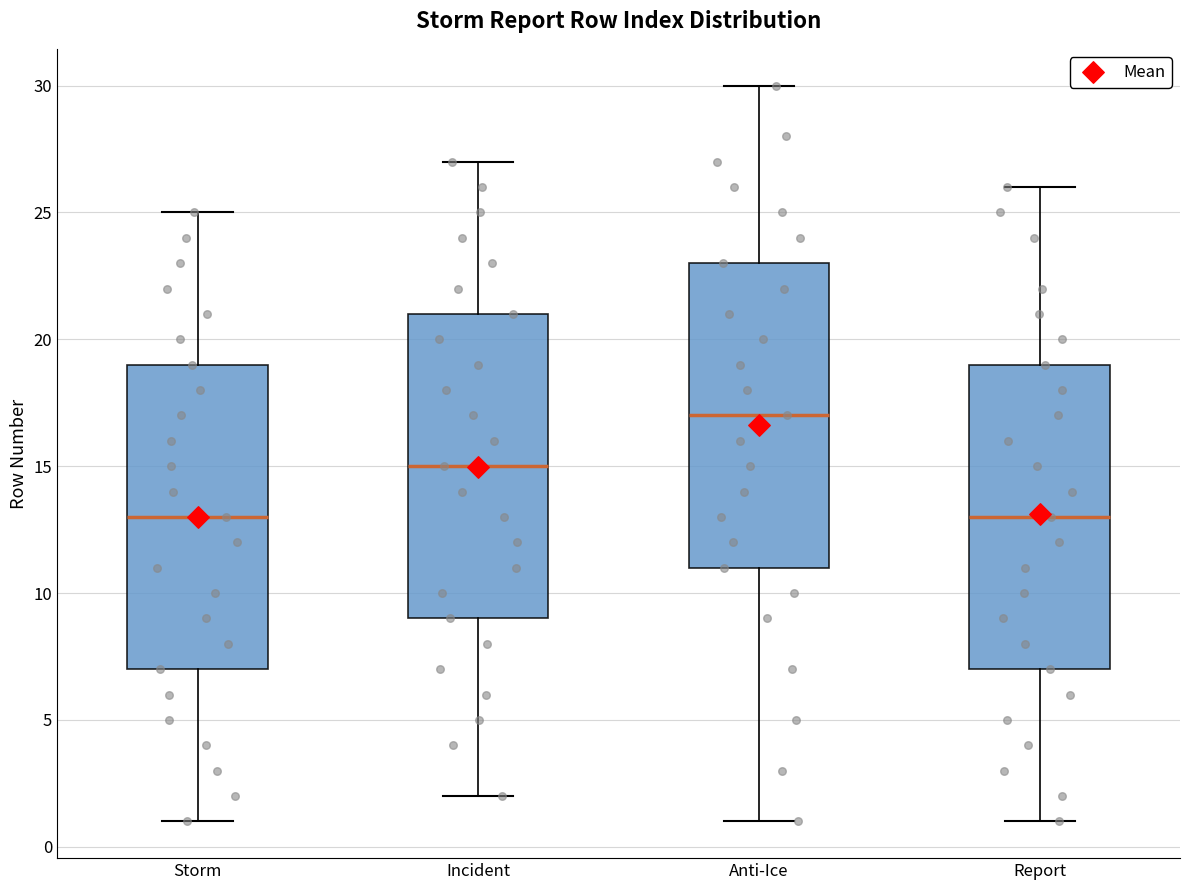

Which box's median line is the highest?

Anti-Ice